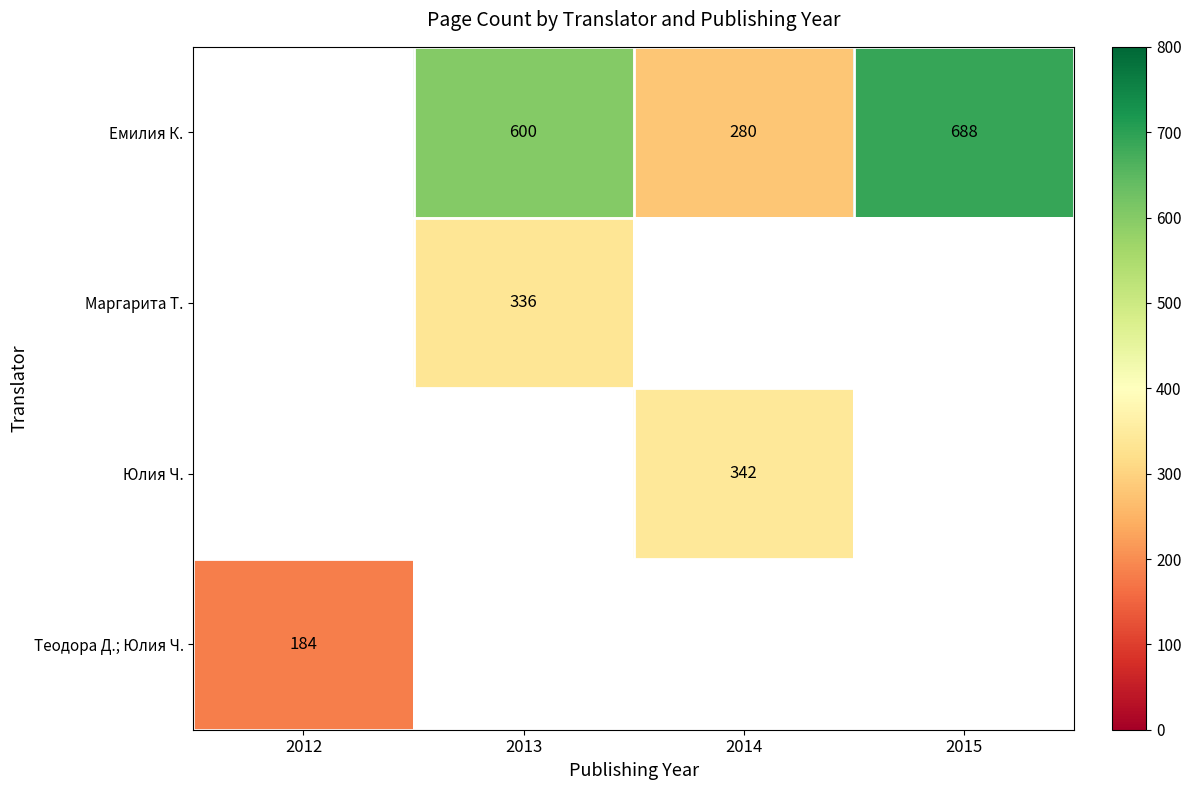

The Маргарита Т. series shows 161 at 2013. True or false?

False